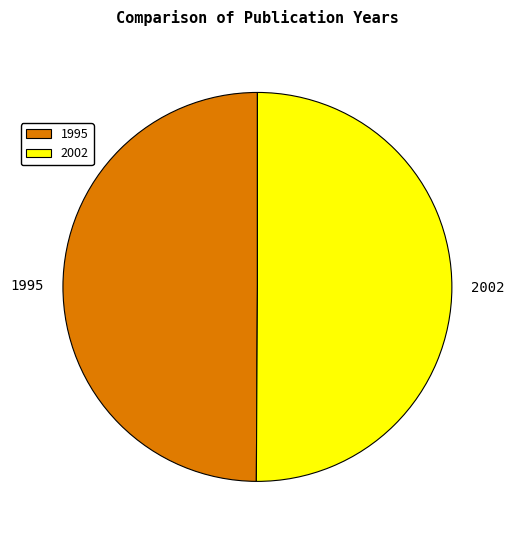

Do 1995 and 2002 together represent more than half of the pie?

Yes